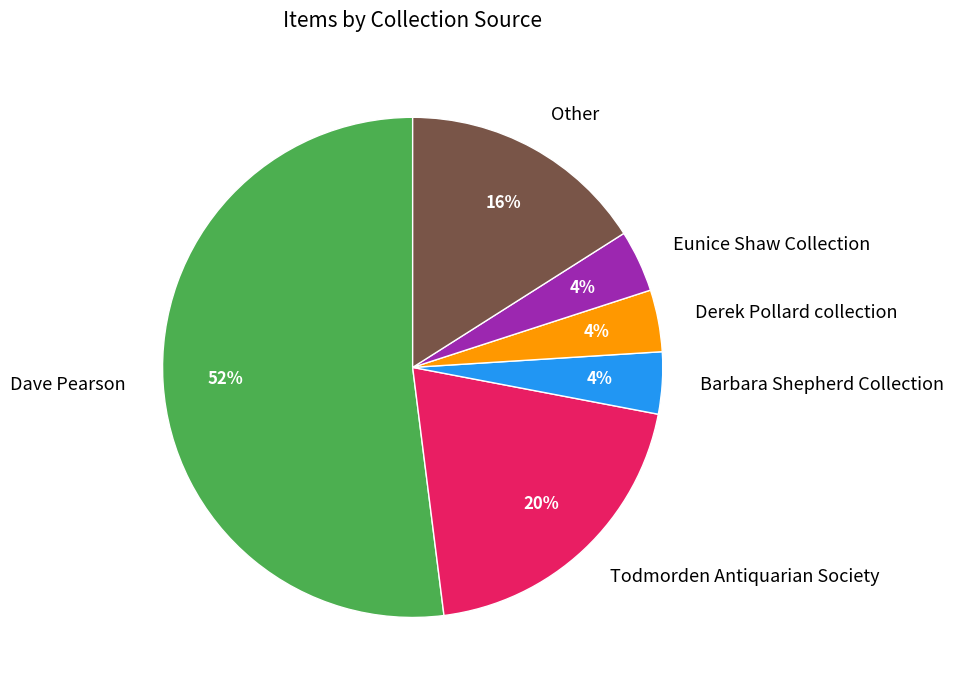

Is the sum of Barbara Shepherd Collection and Derek Pollard collection greater than half?

No